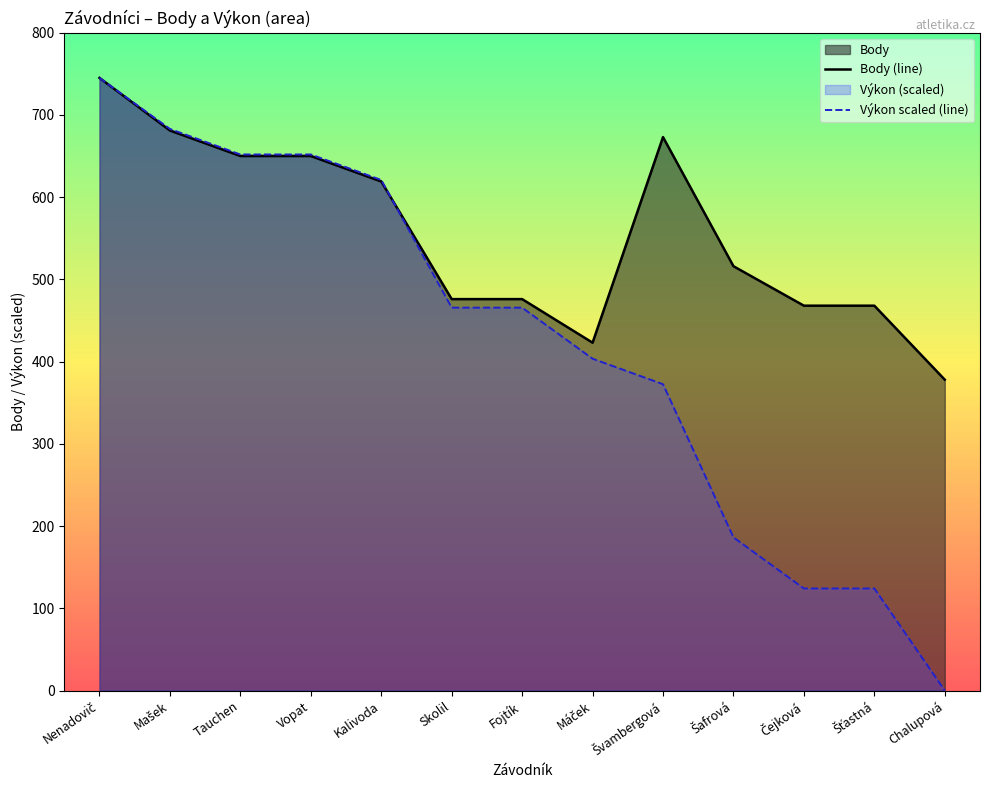

Rank the series by their maximum value, from highest to lowest.

Body (line), Výkon scaled (line)